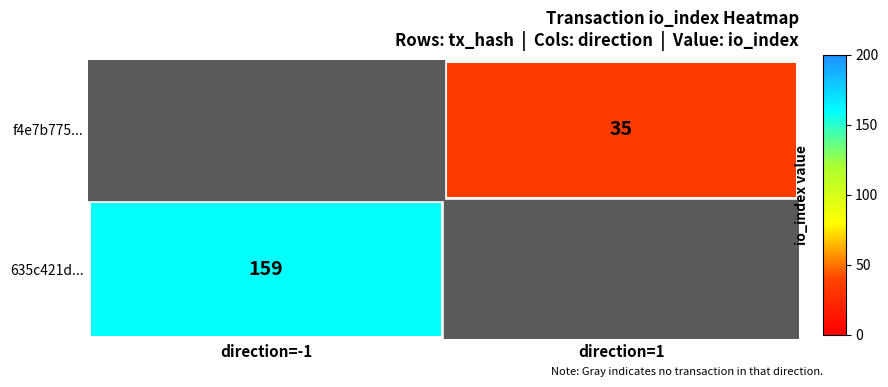

The 635c421d... series shows 56 at direction=-1. True or false?

False